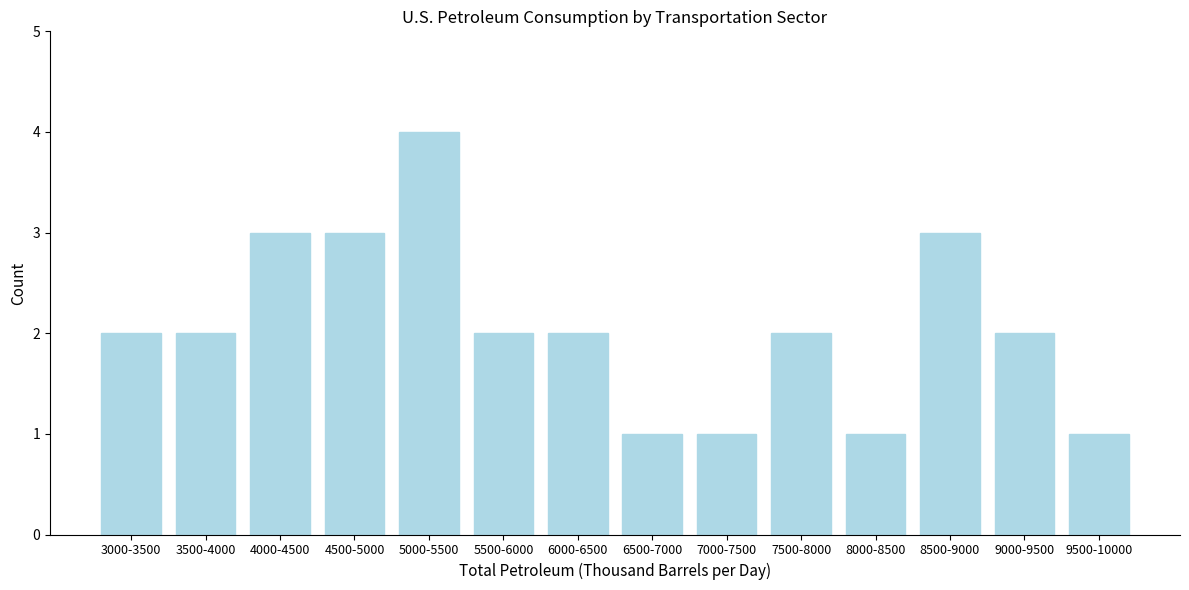

Reading right to left, what are all the values shown in this chart?

9500-10000=1	9000-9500=2	8500-9000=3	8000-8500=1	7500-8000=2	7000-7500=1	6500-7000=1	6000-6500=2	5500-6000=2	5000-5500=4	4500-5000=3	4000-4500=3	3500-4000=2	3000-3500=2